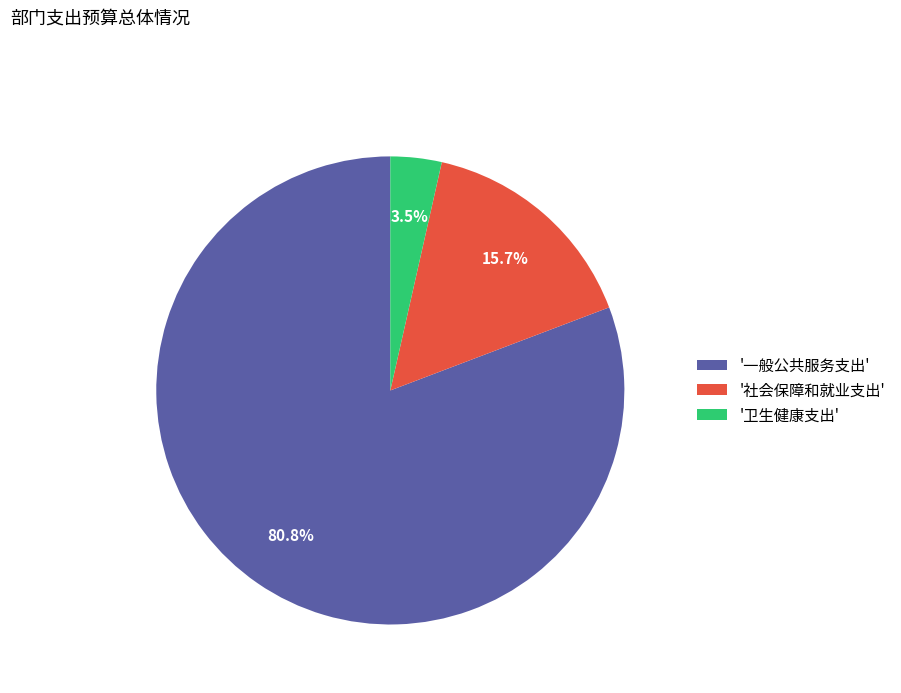

Which category has the smallest portion of the pie?

'卫生健康支出'